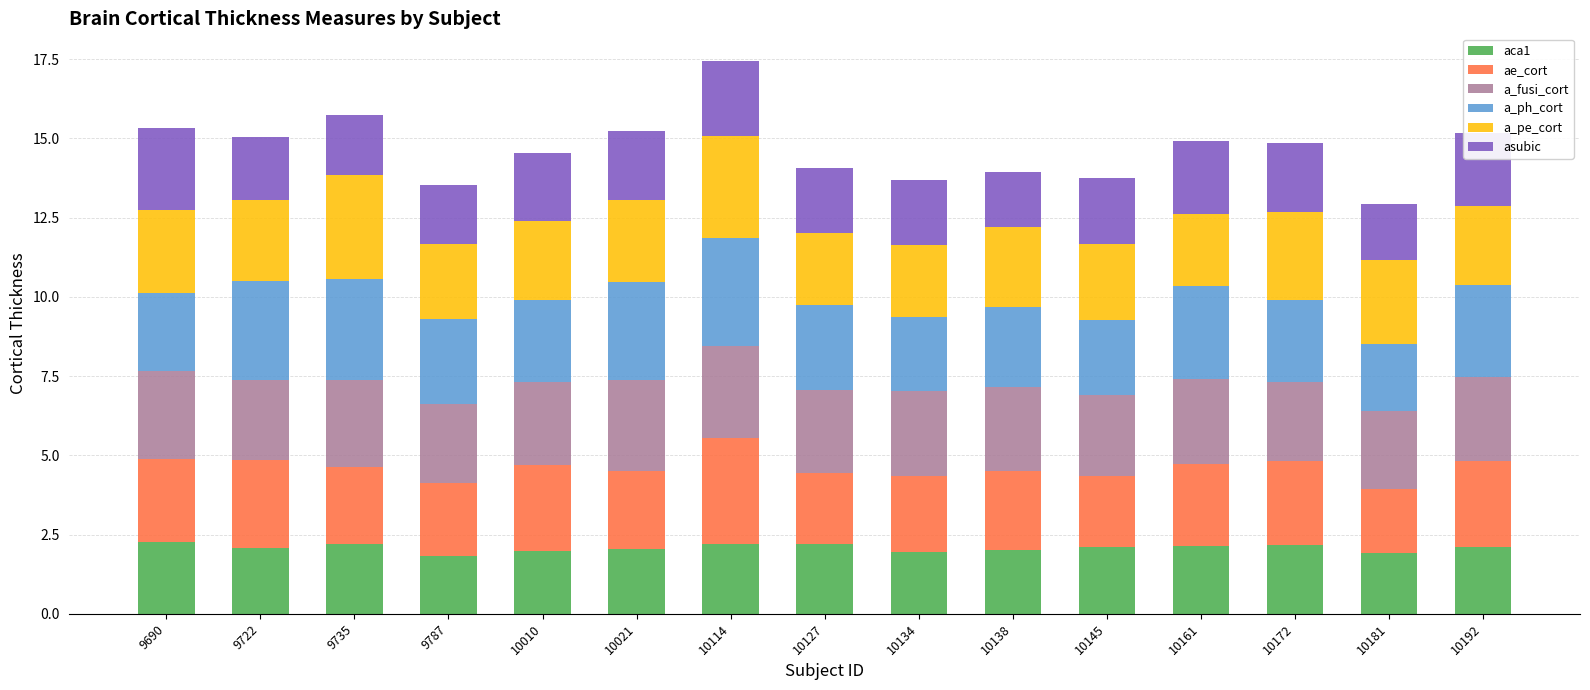

What is the total value across all series at 10161?

14.9